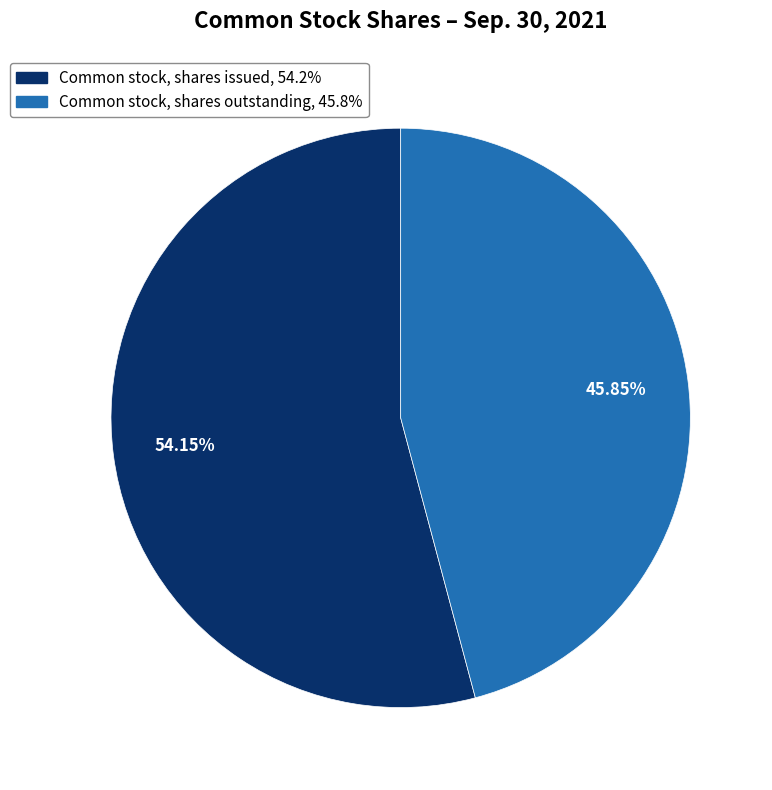

How many slices are in this pie chart?

2